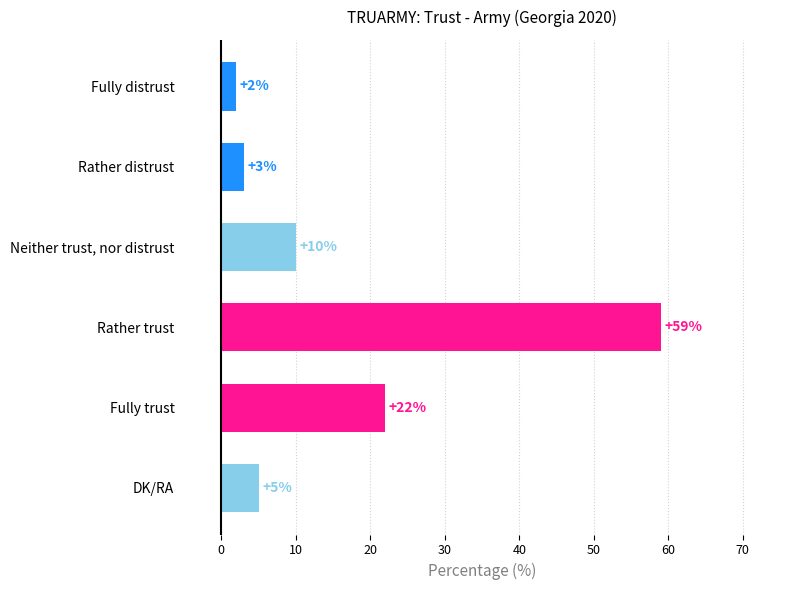

The chart shows a value of 2 at Fully distrust. True or false?

True